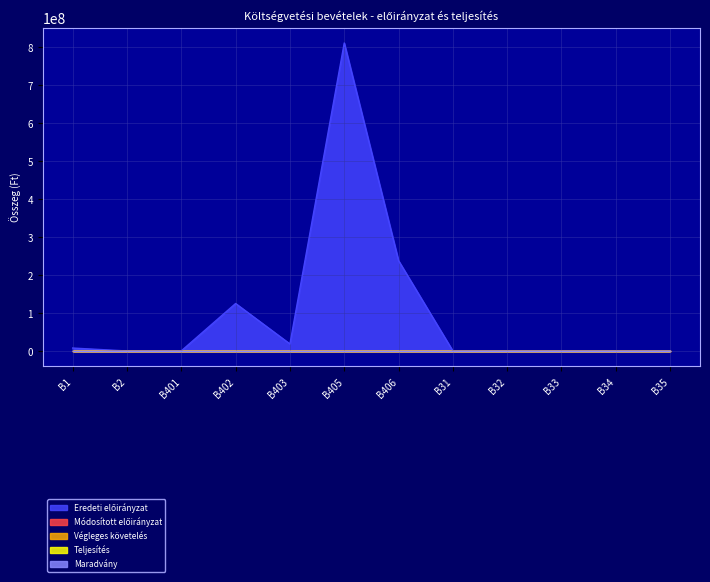

True or false: Teljesítés and Végleges követelés cross at least once.

False